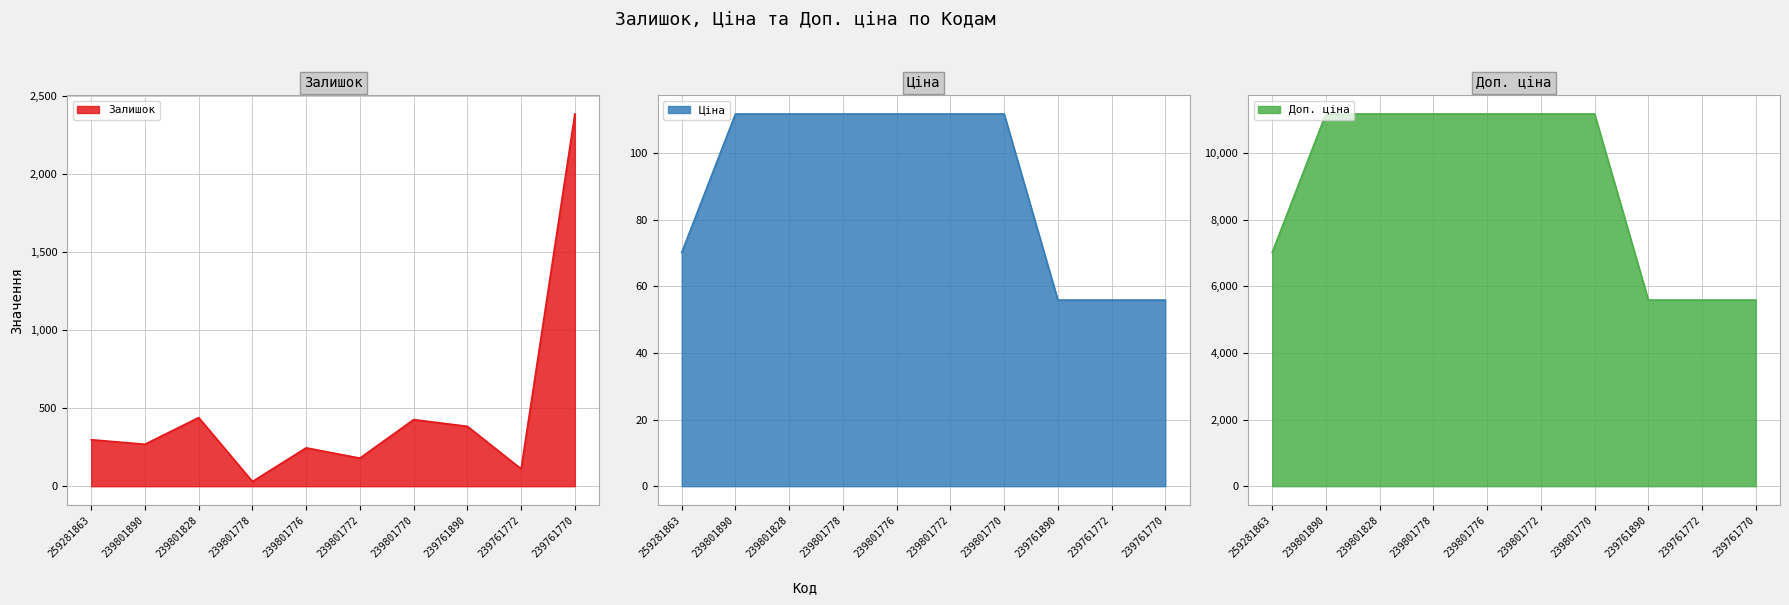

At which label does Залишок first exceed 298?

239801828